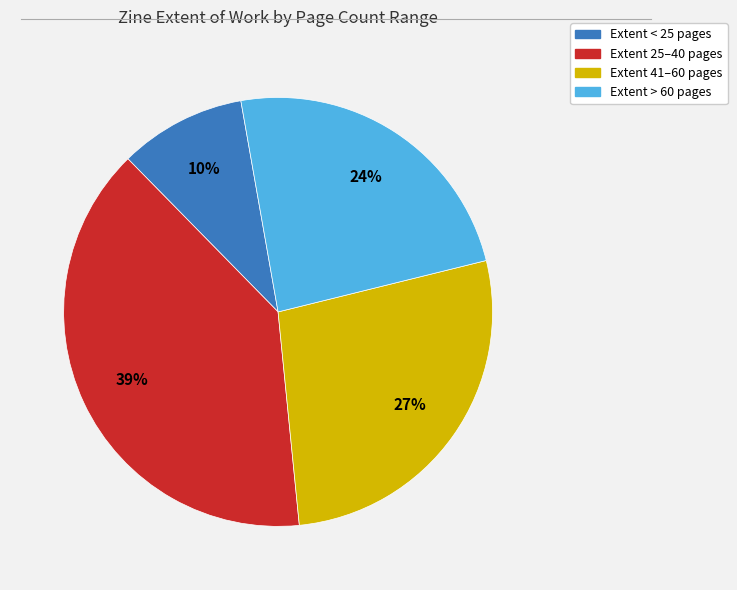

Is there a majority slice in this chart?

No